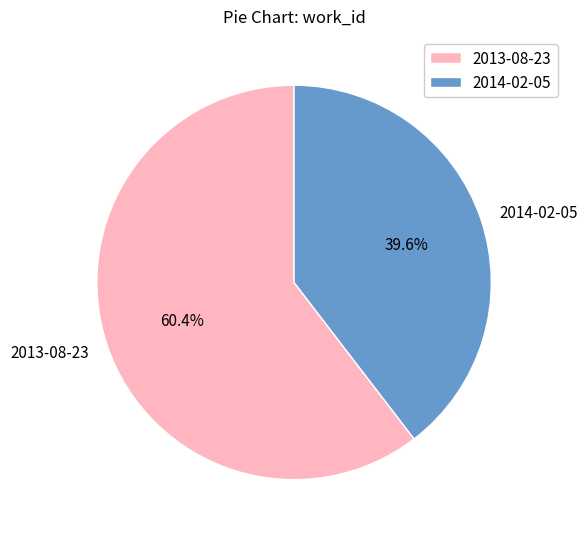

Which category has the biggest portion of the pie?

2013-08-23